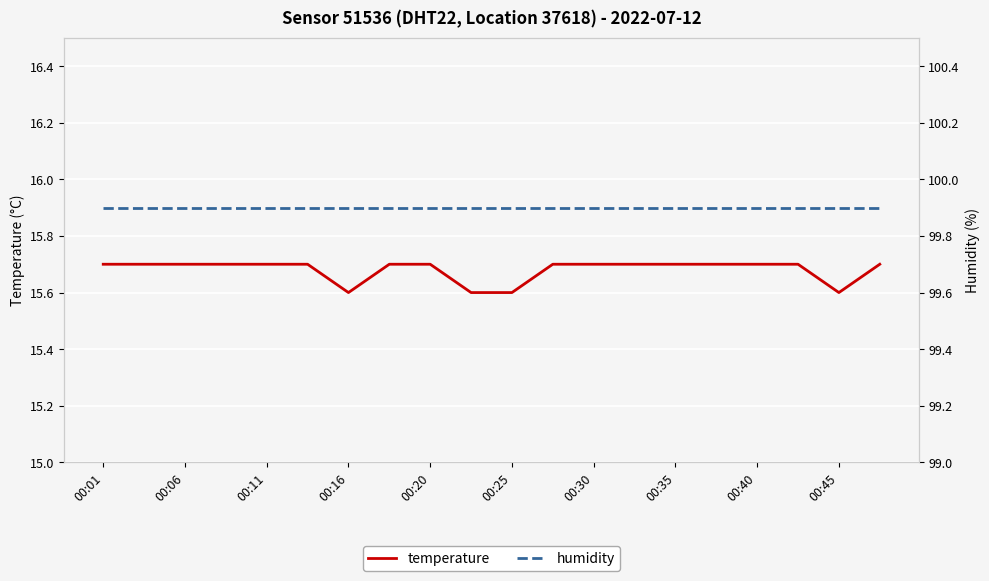

Reading right to left, list all the values displayed in this chart.

temperature: 15.7	15.6	15.7	15.7	15.7	15.7	15.7	15.7	15.7	15.6	15.6	15.7	15.7	15.6	15.7	15.7	15.7	15.7	15.7	15.7
humidity: 99.9	99.9	99.9	99.9	99.9	99.9	99.9	99.9	99.9	99.9	99.9	99.9	99.9	99.9	99.9	99.9	99.9	99.9	99.9	99.9